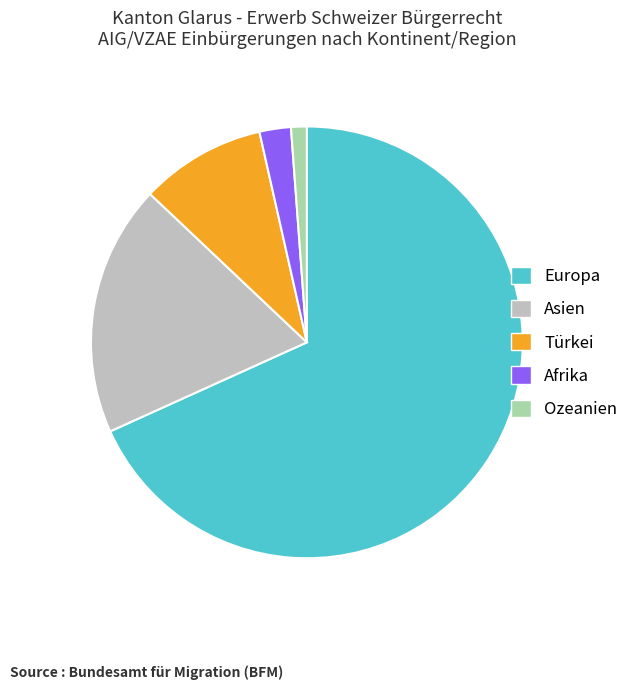

Count the number of slices in the pie.

5